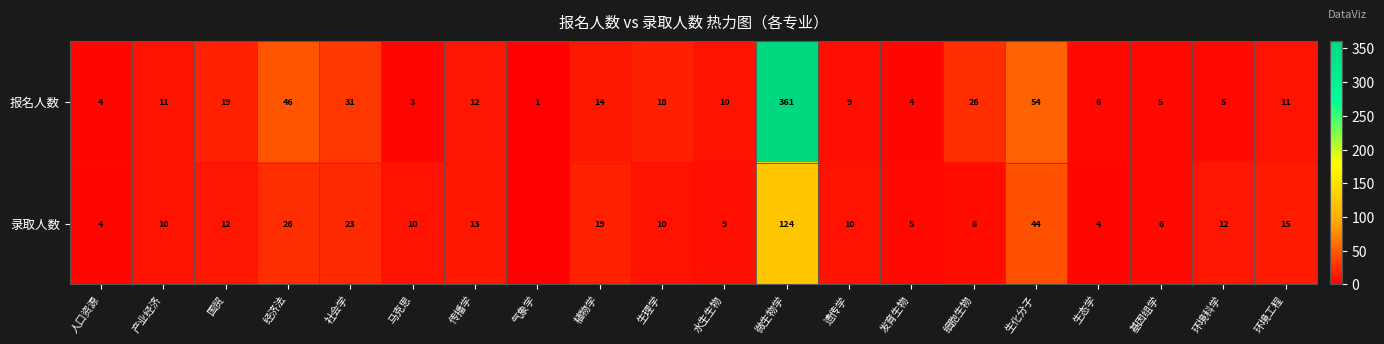

How many data points does each series have?

20